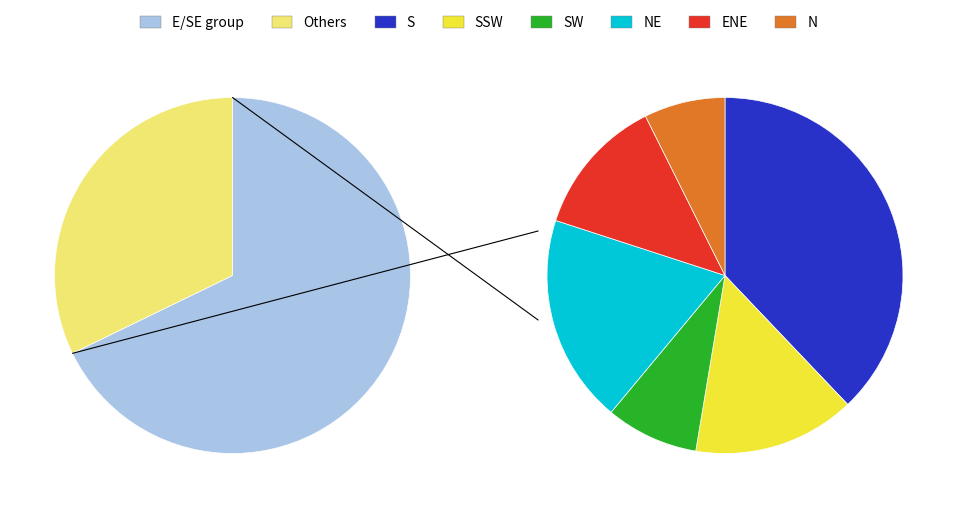

Does 35 account for over 50% of the chart?

No